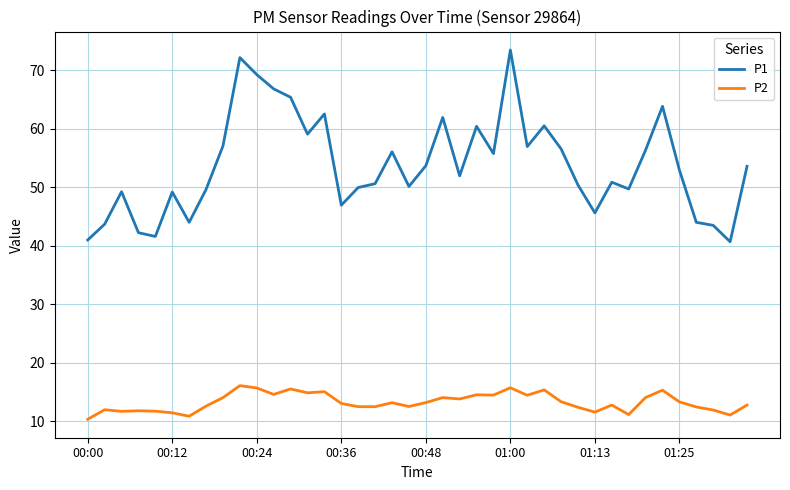

How many lines are shown in the chart?

2